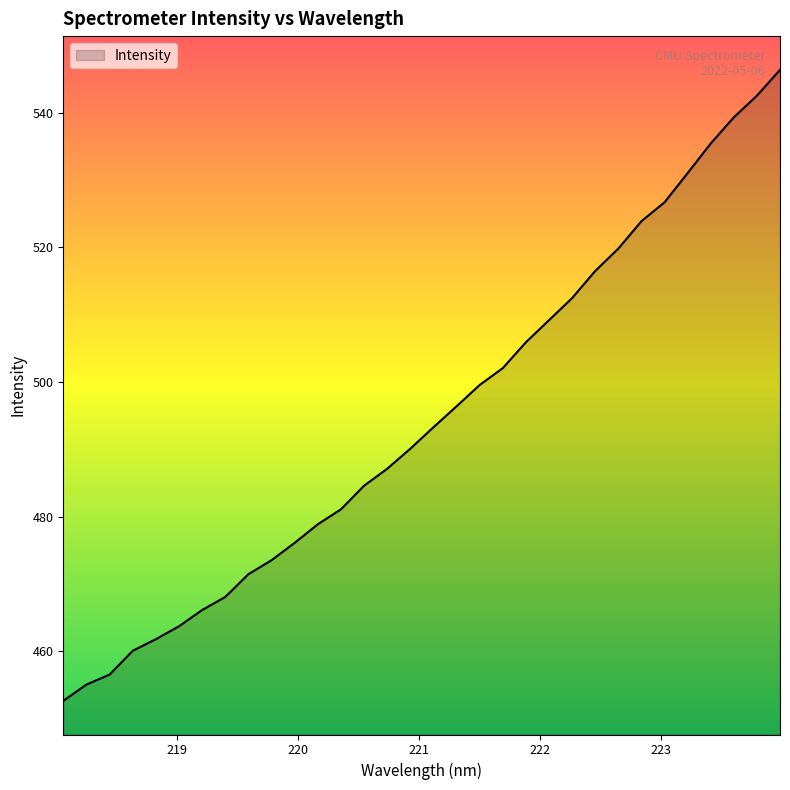

How many lines are shown in the chart?

1